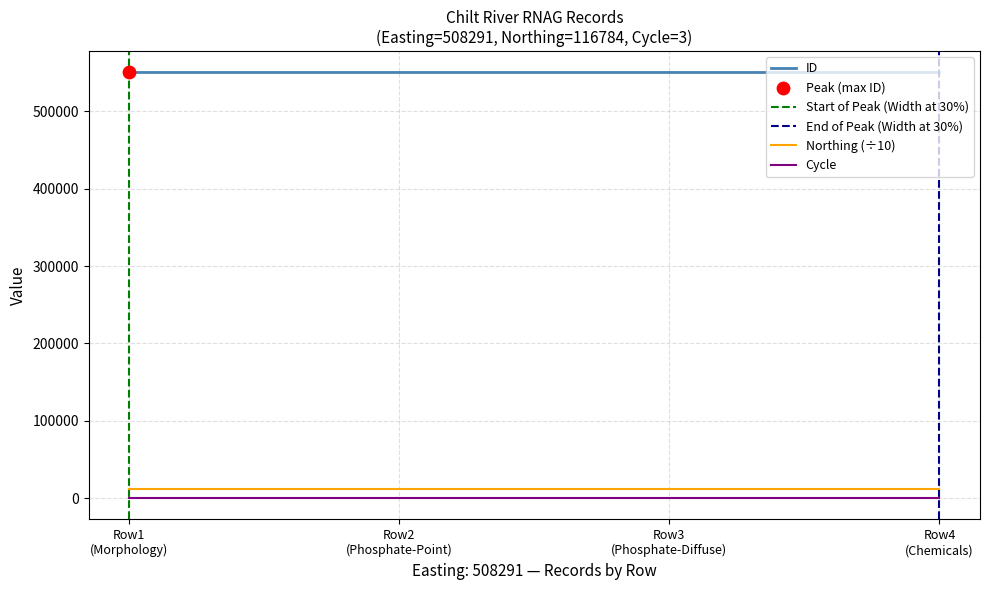

At how many categories does at least one series exceed 173115?

4